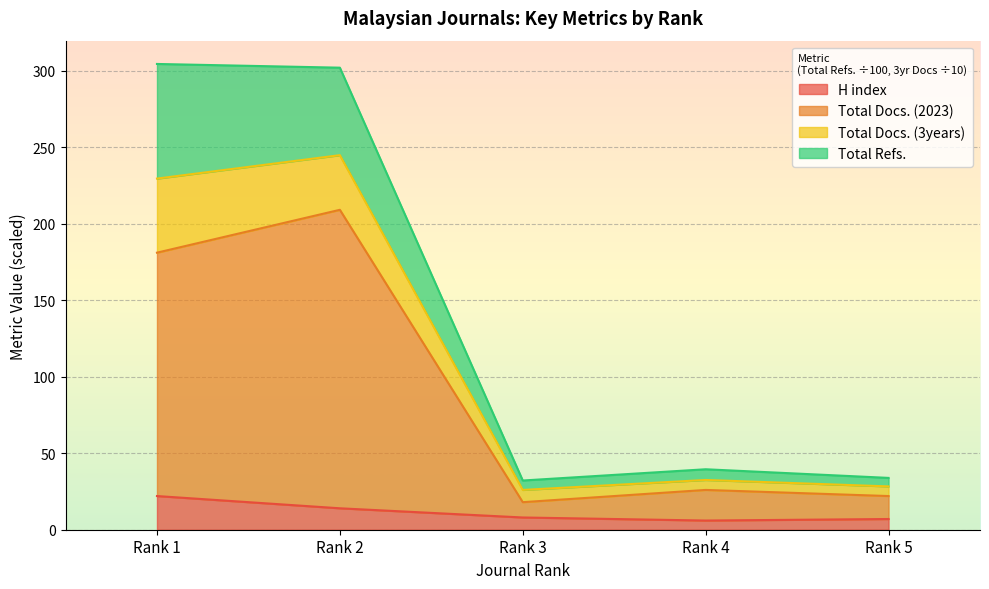

Where does the Total Docs. (2023) series first go above 26?

Rank 1